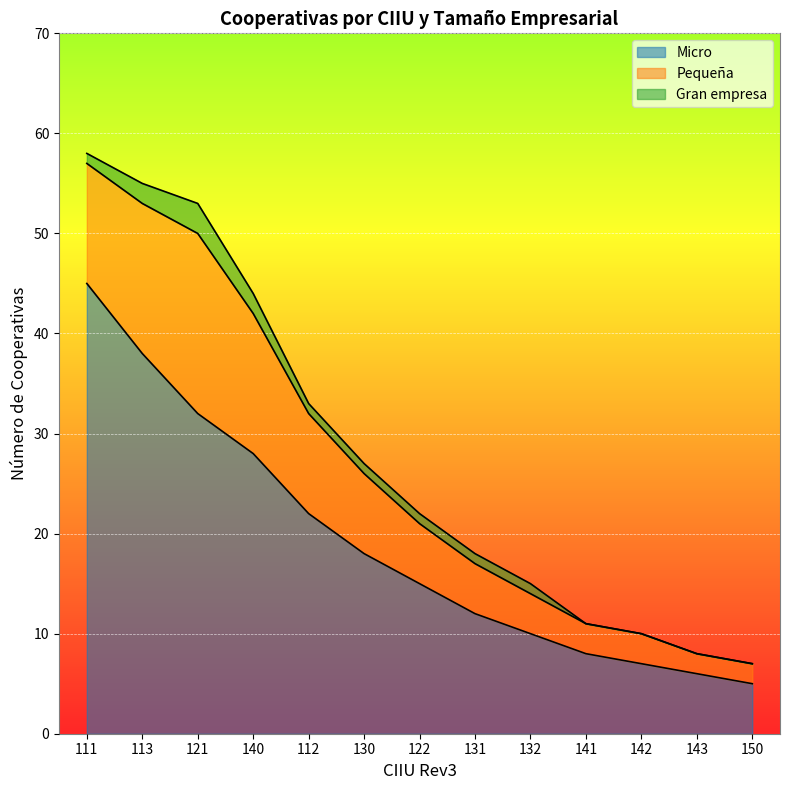

Which category has the highest value across all series?

111